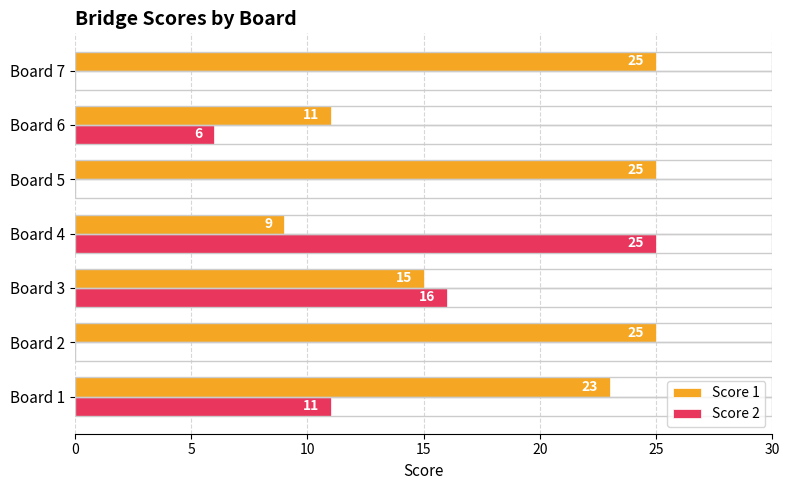

The Score 2 series shows 0 at Board 7. True or false?

True